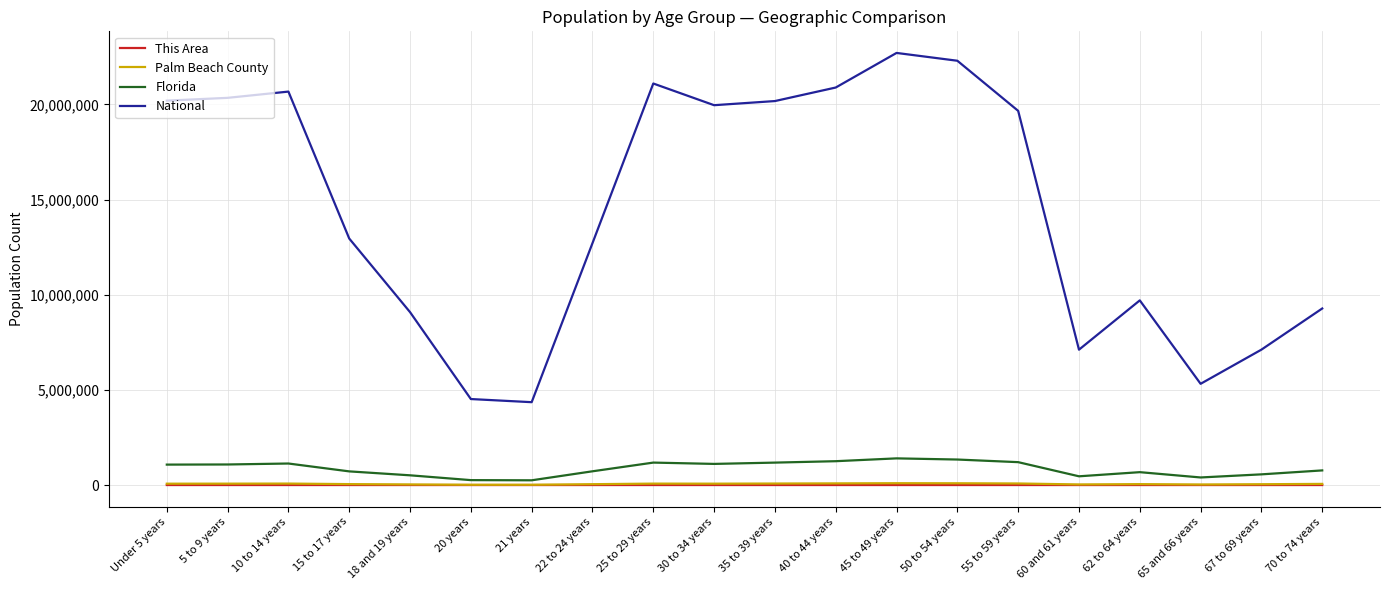

What position from the left is 60 and 61 years?

16